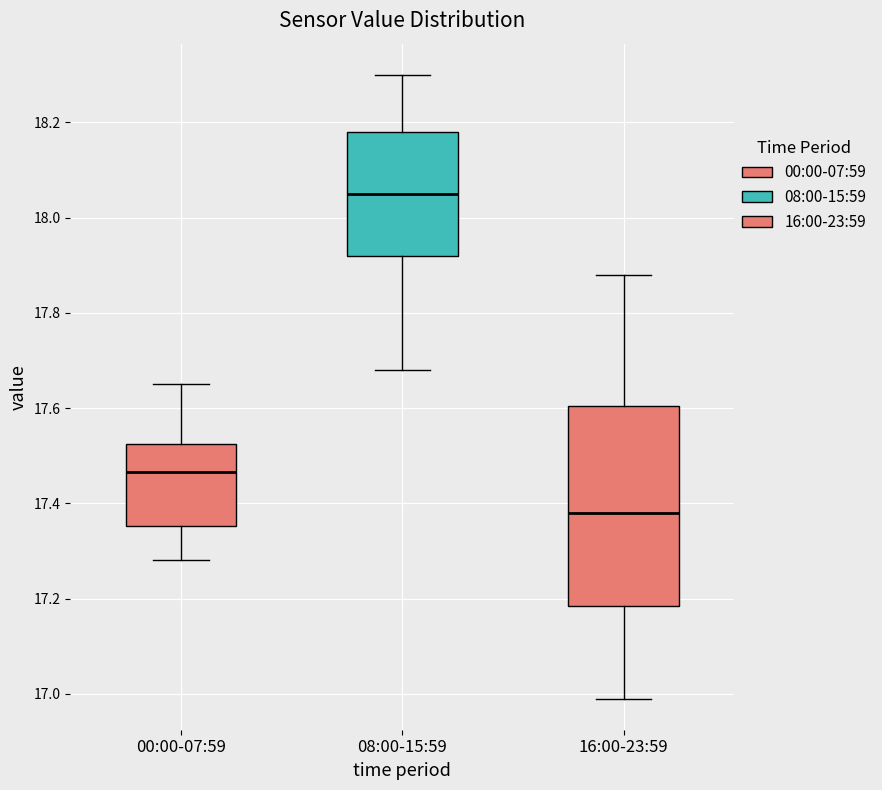

Comparing the boxes themselves (not the whiskers), which one is the tallest?

16:00-23:59